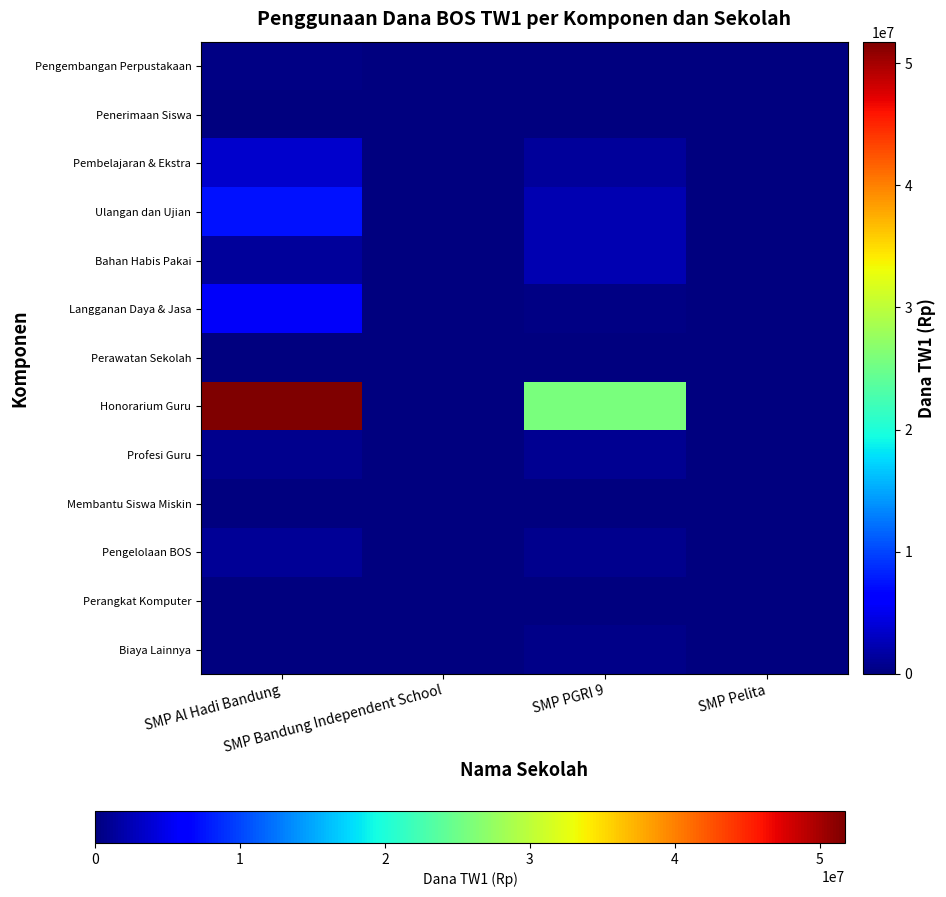

Which series has the largest range (max minus min)?

Honorarium Guru